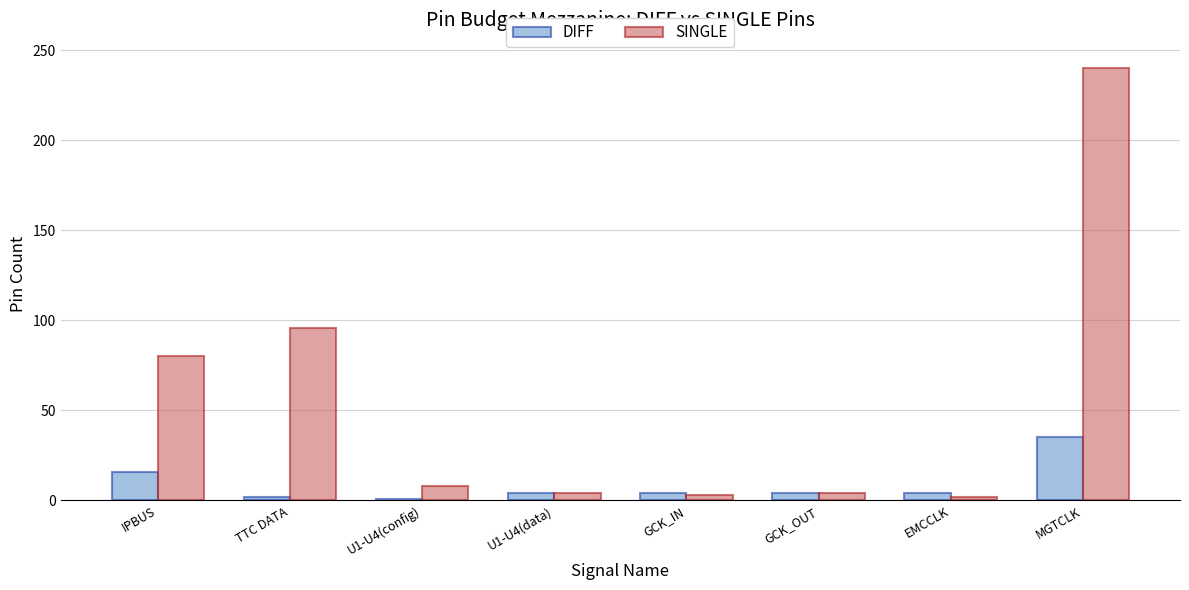

What is the approximate value of DIFF at GCK_OUT, to the nearest 5?

5